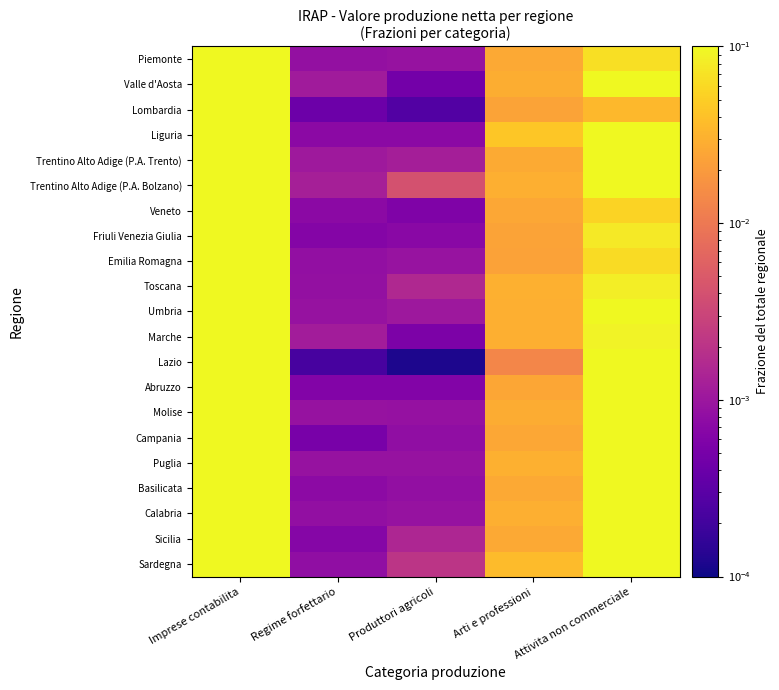

What is the total value across all series at Imprese contabilita?

17.5